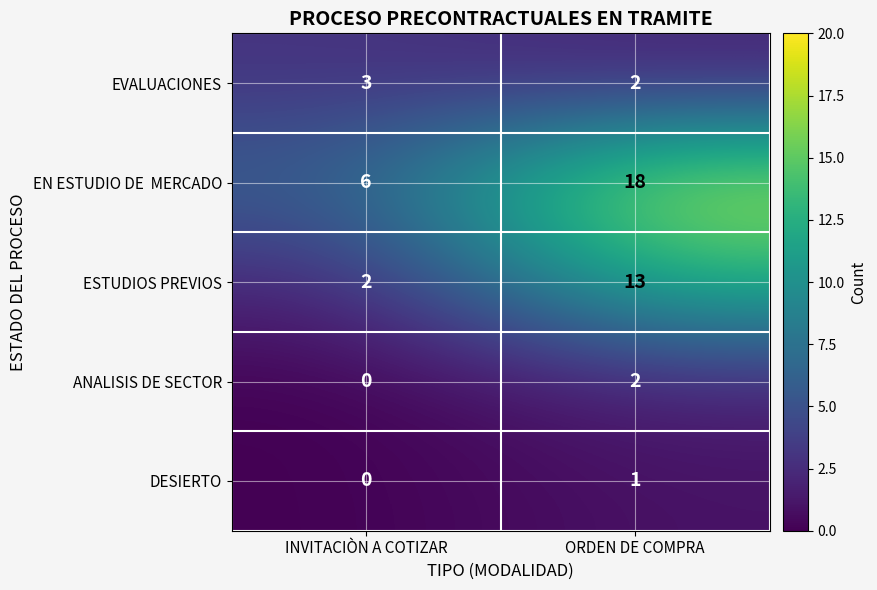

What is the difference between the highest and lowest values at ORDEN DE COMPRA?

17